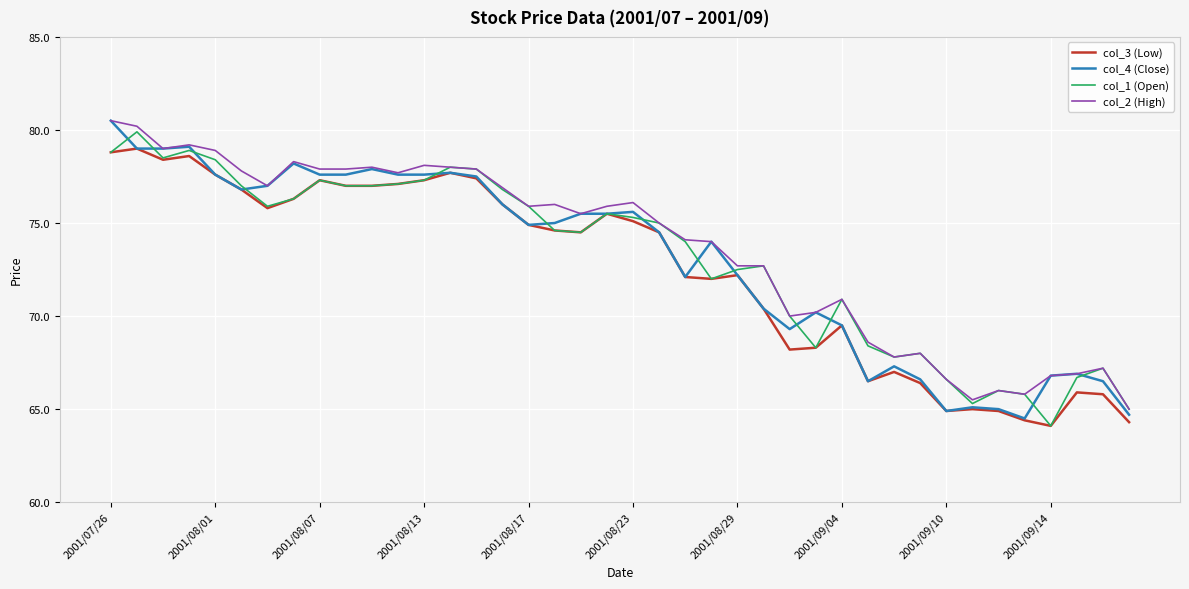

What is the maximum value for col_4 (Close)?

80.5